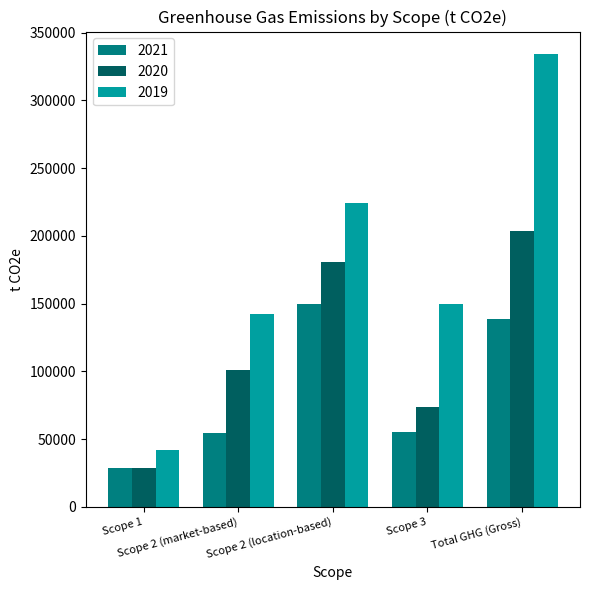

Where is 2020 nearest to the value 116032?

Scope 2 (market-based)